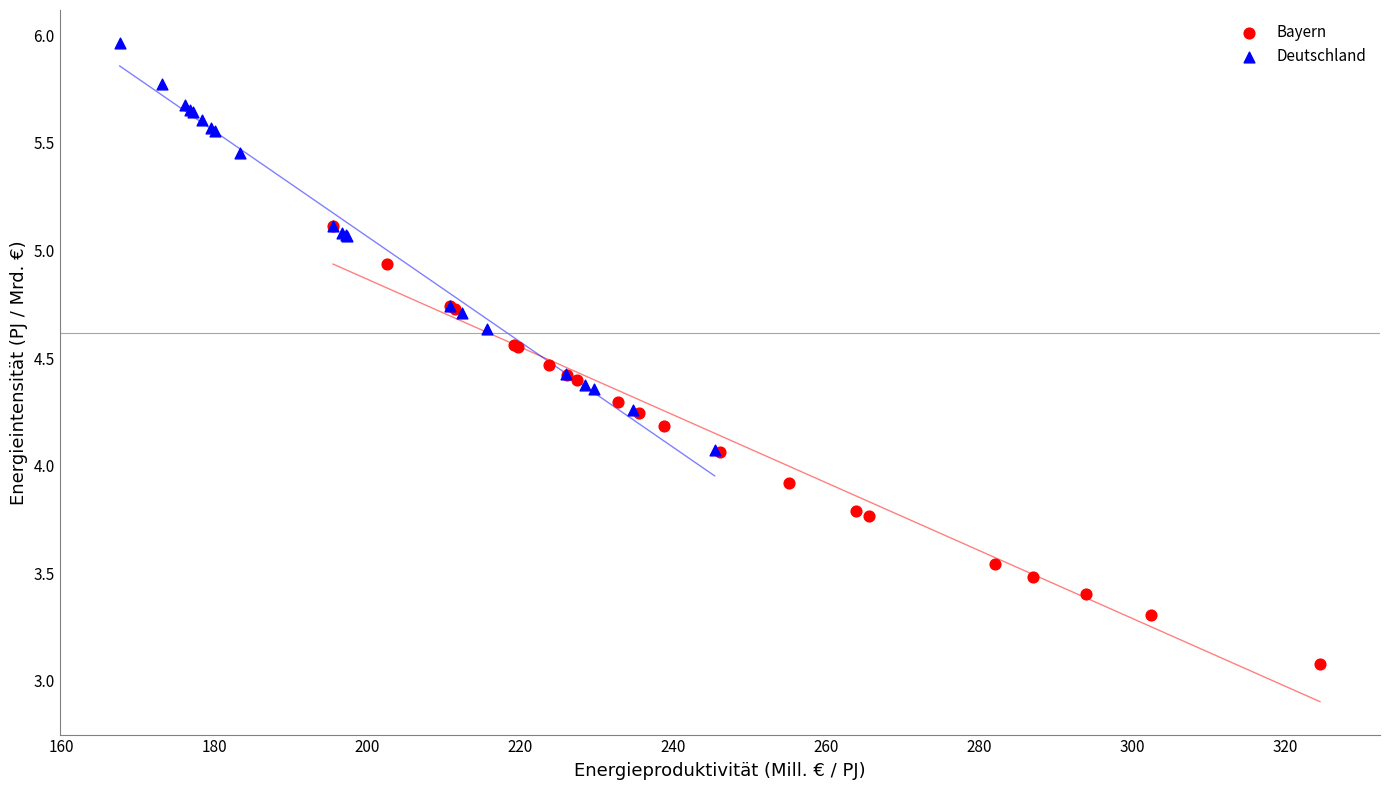

Which series reaches the minimum Y coordinate?

Bayern